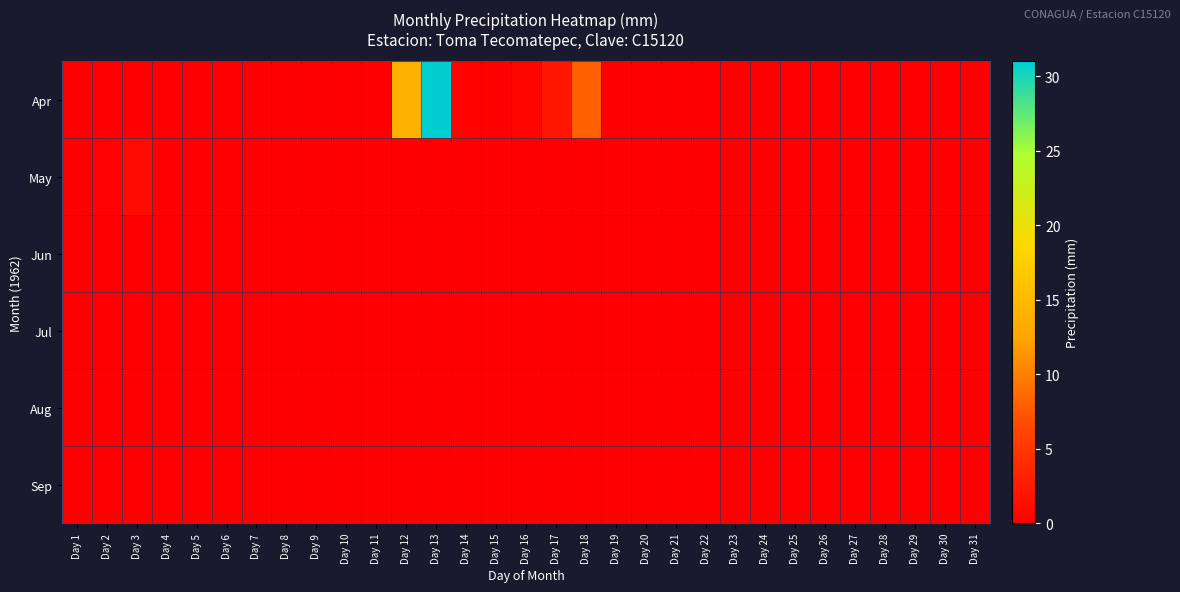

Reading left to right, extract all data points from this chart.

Apr: Day 1=0.0	Day 2=0.0	Day 3=0.0	Day 4=0.0	Day 5=0.0	Day 6=0.0	Day 7=0.0	Day 8=0.0	Day 9=0.0	Day 10=0.0	Day 11=0.0	Day 12=14.0	Day 13=31.0	Day 14=0.3	Day 15=0.0	Day 16=0.5	Day 17=2.0	Day 18=8.0	Day 19=0.0	Day 20=0.0	Day 21=0.0	Day 22=0.0	Day 23=0.0	Day 24=0.0	Day 25=0.0	Day 26=0.0	Day 27=0.0	Day 28=0.0	Day 29=0.0	Day 30=0.0	Day 31=0.0
May: Day 1=0.0	Day 2=0.2	Day 3=1.0	Day 4=0.0	Day 5=0.0	Day 6=0.0	Day 7=0.0	Day 8=0.0	Day 9=0.0	Day 10=0.0	Day 11=0.0	Day 12=0.0	Day 13=0.0	Day 14=0.0	Day 15=0.0	Day 16=0.0	Day 17=0.0	Day 18=0.0	Day 19=0.0	Day 20=0.0	Day 21=0.0	Day 22=0.0	Day 23=0.0	Day 24=0.0	Day 25=0.0	Day 26=0.0	Day 27=0.0	Day 28=0.0	Day 29=0.0	Day 30=0.0	Day 31=0.0
Jun: Day 1=0.0	Day 2=0.0	Day 3=0.0	Day 4=0.0	Day 5=0.0	Day 6=0.0	Day 7=0.0	Day 8=0.0	Day 9=0.0	Day 10=0.0	Day 11=0.0	Day 12=0.0	Day 13=0.0	Day 14=0.0	Day 15=0.0	Day 16=0.0	Day 17=0.0	Day 18=0.0	Day 19=0.0	Day 20=0.0	Day 21=0.0	Day 22=0.0	Day 23=0.0	Day 24=0.0	Day 25=0.0	Day 26=0.0	Day 27=0.0	Day 28=0.0	Day 29=0.0	Day 30=0.0	Day 31=0.0
Jul: Day 1=0.0	Day 2=0.0	Day 3=0.0	Day 4=0.0	Day 5=0.0	Day 6=0.0	Day 7=0.0	Day 8=0.0	Day 9=0.0	Day 10=0.0	Day 11=0.0	Day 12=0.0	Day 13=0.0	Day 14=0.0	Day 15=0.0	Day 16=0.0	Day 17=0.0	Day 18=0.0	Day 19=0.0	Day 20=0.0	Day 21=0.0	Day 22=0.0	Day 23=0.0	Day 24=0.0	Day 25=0.0	Day 26=0.0	Day 27=0.0	Day 28=0.0	Day 29=0.0	Day 30=0.0	Day 31=0.0
Aug: Day 1=0.0	Day 2=0.0	Day 3=0.0	Day 4=0.0	Day 5=0.0	Day 6=0.0	Day 7=0.0	Day 8=0.0	Day 9=0.0	Day 10=0.0	Day 11=0.0	Day 12=0.0	Day 13=0.0	Day 14=0.0	Day 15=0.0	Day 16=0.0	Day 17=0.0	Day 18=0.0	Day 19=0.0	Day 20=0.0	Day 21=0.0	Day 22=0.0	Day 23=0.0	Day 24=0.0	Day 25=0.0	Day 26=0.0	Day 27=0.0	Day 28=0.0	Day 29=0.0	Day 30=0.0	Day 31=0.0
Sep: Day 1=0.0	Day 2=0.0	Day 3=0.0	Day 4=0.0	Day 5=0.0	Day 6=0.0	Day 7=0.0	Day 8=0.0	Day 9=0.0	Day 10=0.0	Day 11=0.0	Day 12=0.0	Day 13=0.0	Day 14=0.0	Day 15=0.0	Day 16=0.0	Day 17=0.0	Day 18=0.0	Day 19=0.0	Day 20=0.0	Day 21=0.0	Day 22=0.0	Day 23=0.0	Day 24=0.0	Day 25=0.0	Day 26=0.0	Day 27=0.0	Day 28=0.0	Day 29=0.0	Day 30=0.0	Day 31=0.0